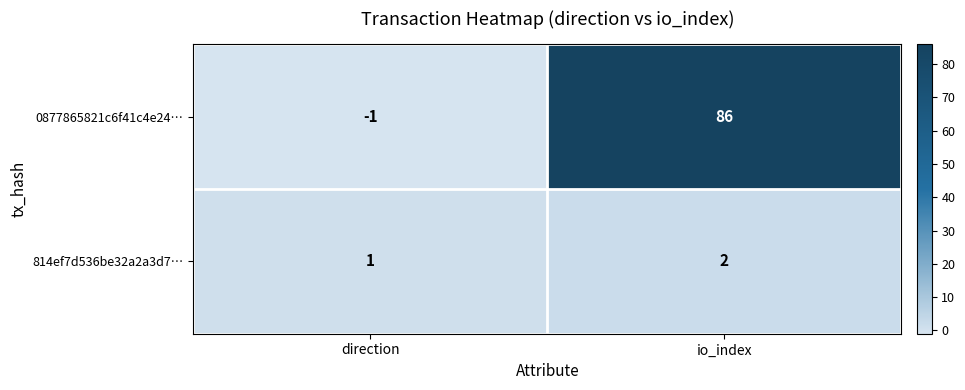

The 814ef7d536be32a2a3d7… series shows 2 at direction. True or false?

False